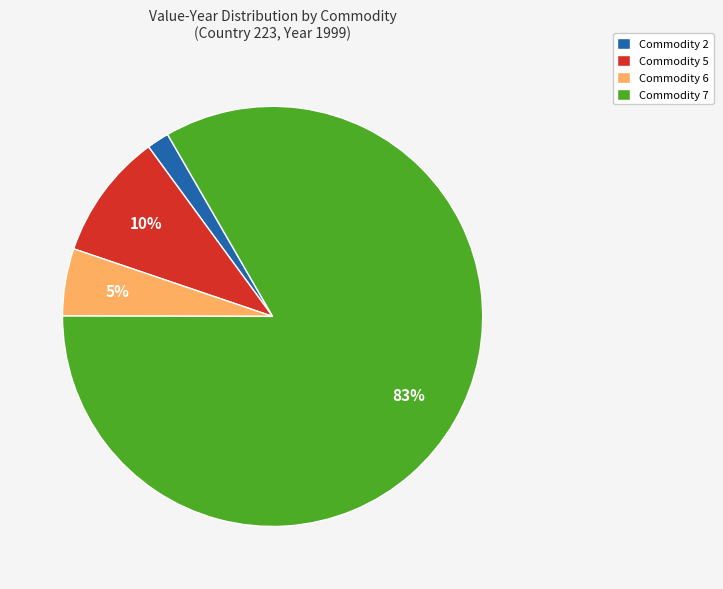

Which slice represents more than half of the pie?

Commodity 7